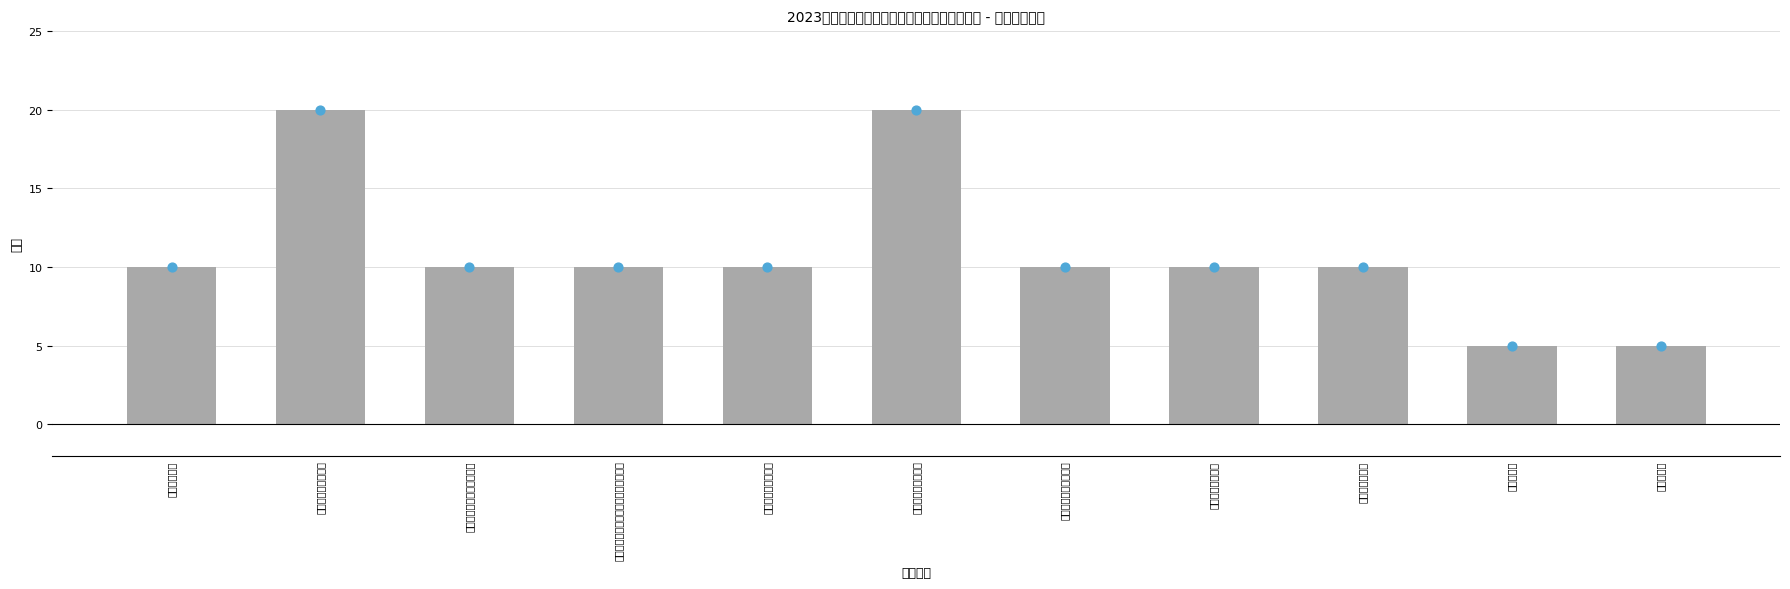

Which series has the widest spread of Y values?

得分